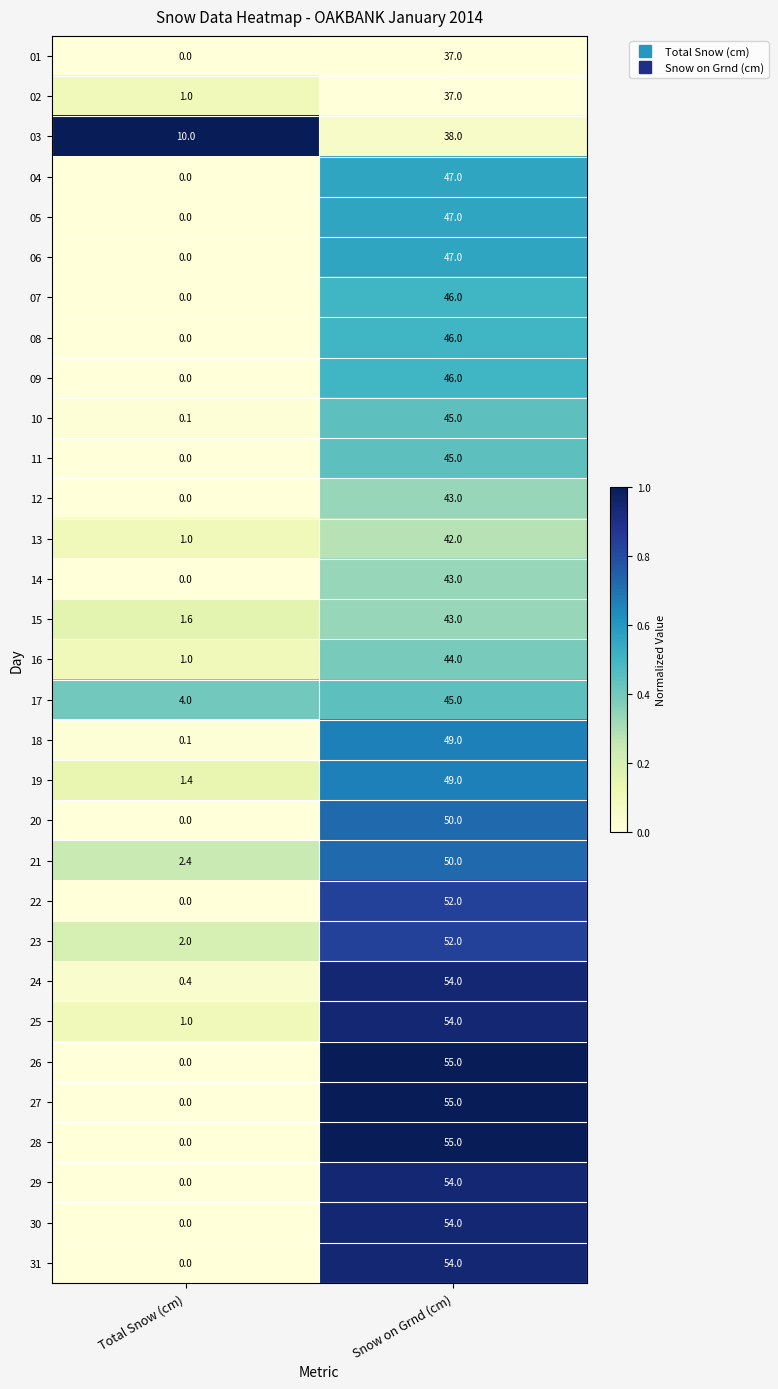

The value of 26 at Snow on Grnd (cm) is 90.3. True or false?

False